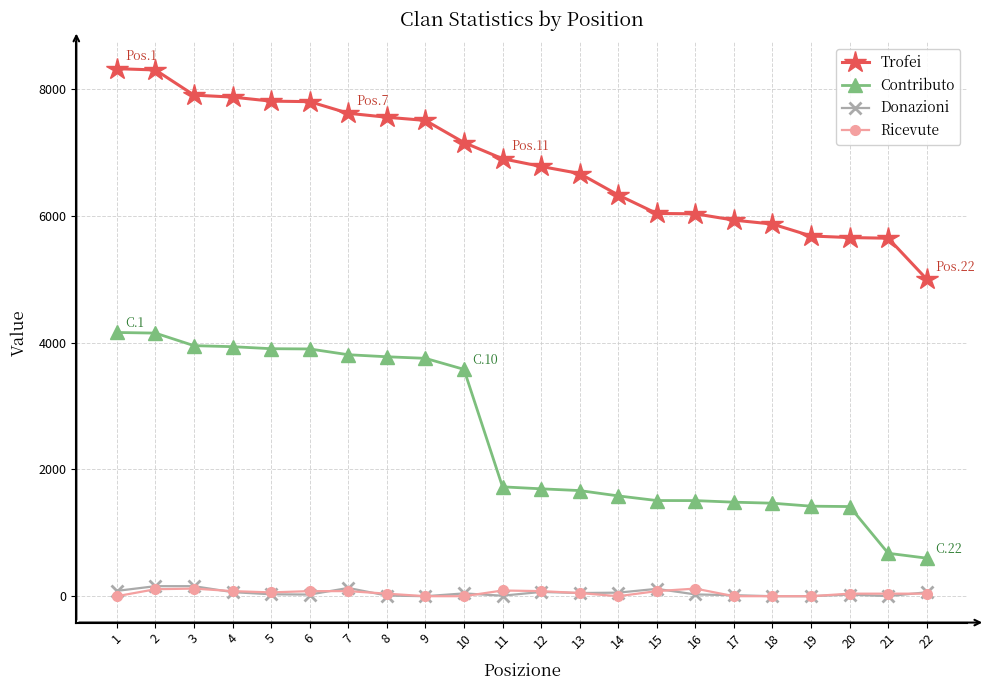

What is the greatest value displayed?

8321